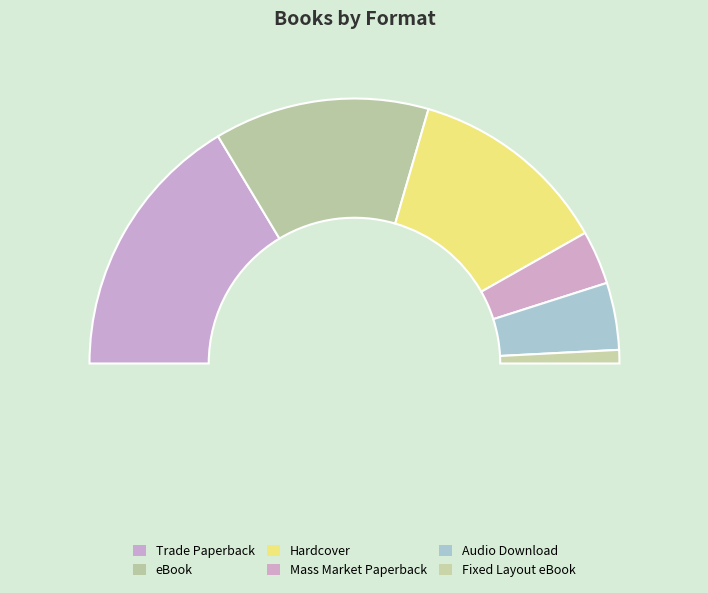

True or false: Mass Market Paperback accounts for 12% of the total.

False